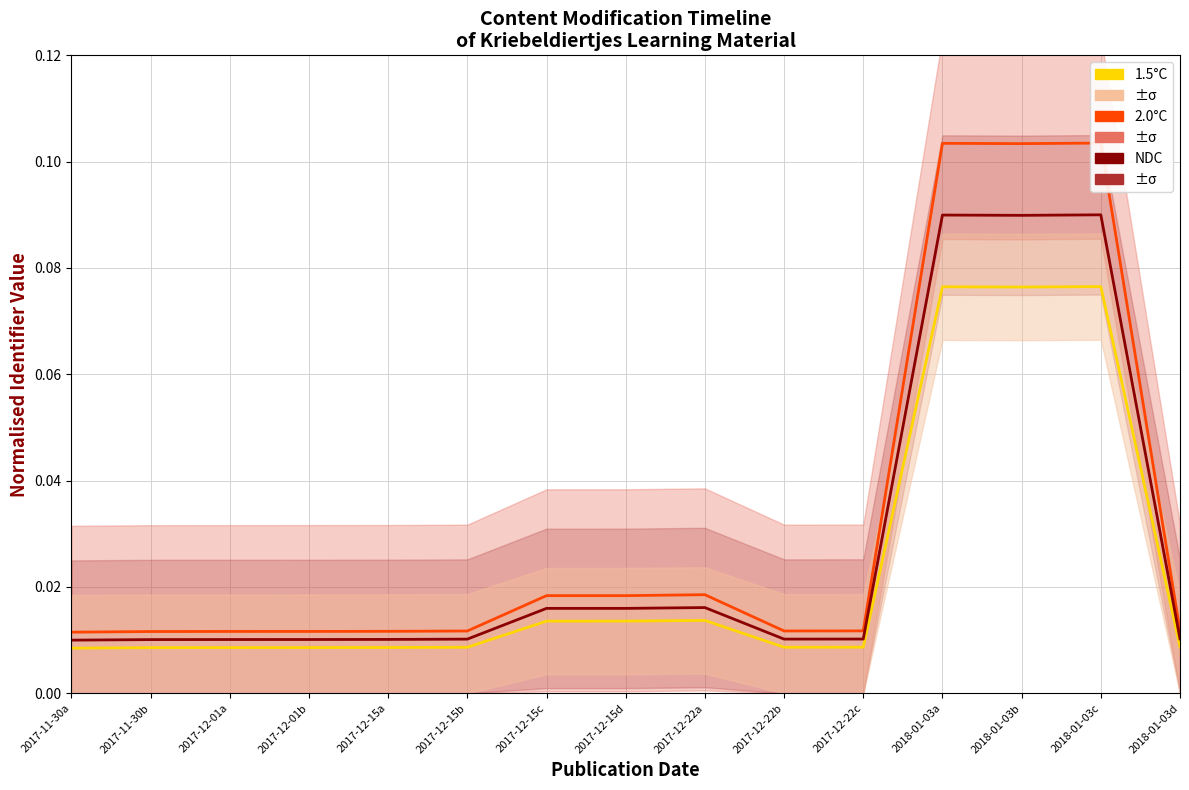

In NDC, how many points are higher than both neighbors (excluding endpoints)?

3